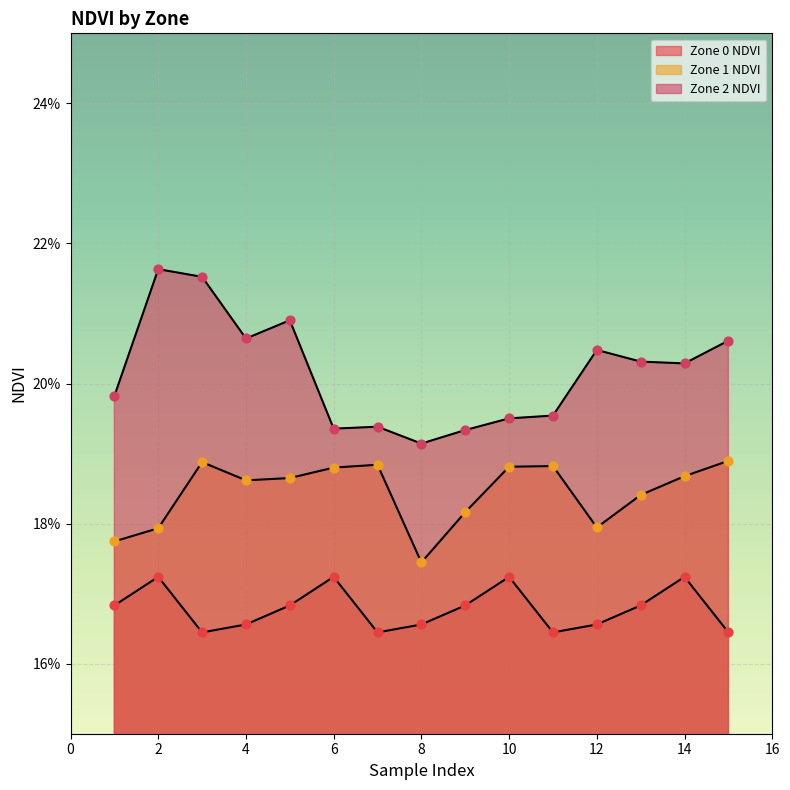

What are all the series names shown in the legend?

Zone 0 NDVI, Zone 1 NDVI, Zone 2 NDVI